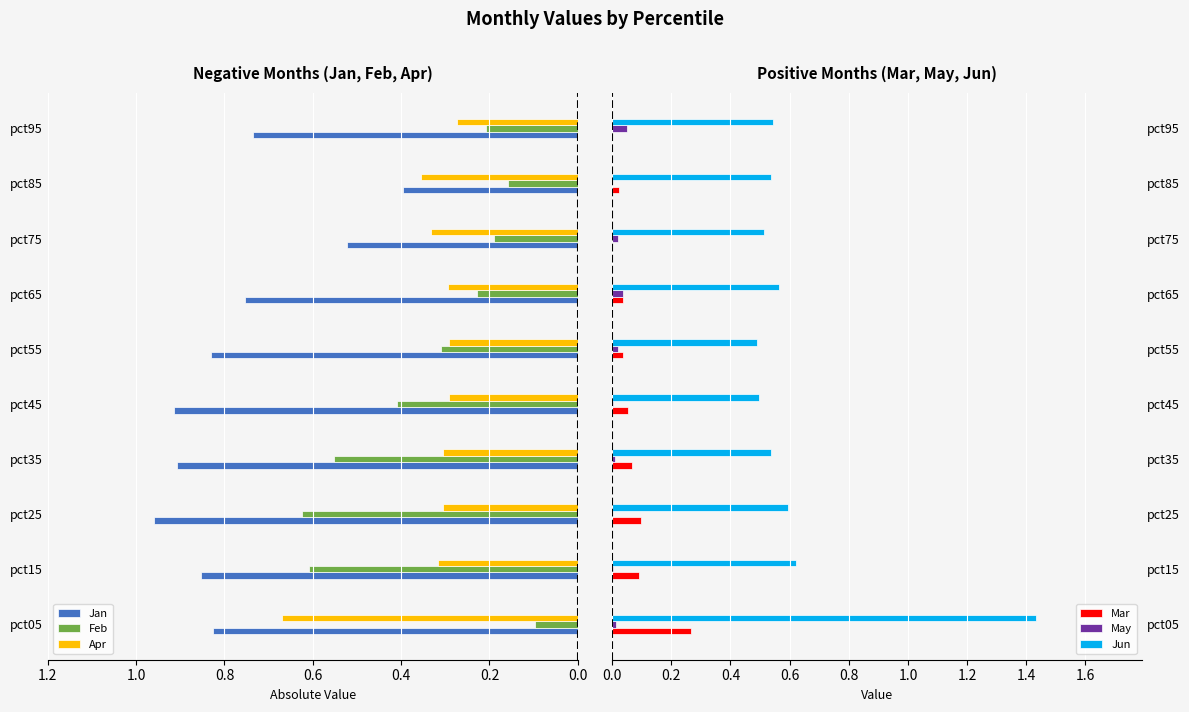

What is the value of the Jun bar at the 2nd from the left?

0.6